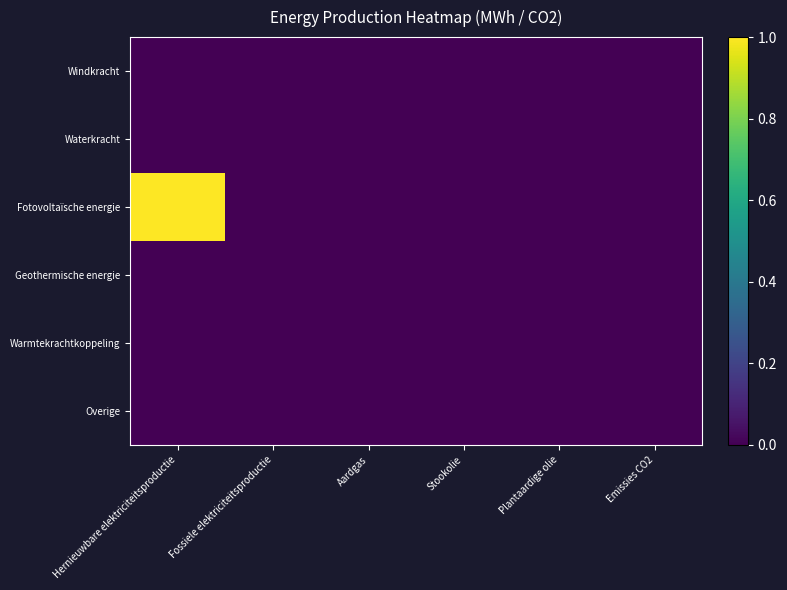

Reading right to left, what are all the values shown in this chart?

Windkracht: Emissies CO2=0	Plantaardige olie=0	Stookolie=0	Aardgas=0	Fossiele elektriciteitsproductie=0	Hernieuwbare elektriciteitsproductie=0
Waterkracht: Emissies CO2=0	Plantaardige olie=0	Stookolie=0	Aardgas=0	Fossiele elektriciteitsproductie=0	Hernieuwbare elektriciteitsproductie=0
Fotovoltaïsche energie: Emissies CO2=0	Plantaardige olie=0	Stookolie=0	Aardgas=0	Fossiele elektriciteitsproductie=0	Hernieuwbare elektriciteitsproductie=1
Geothermische energie: Emissies CO2=0	Plantaardige olie=0	Stookolie=0	Aardgas=0	Fossiele elektriciteitsproductie=0	Hernieuwbare elektriciteitsproductie=0
Warmtekrachtkoppeling: Emissies CO2=0	Plantaardige olie=0	Stookolie=0	Aardgas=0	Fossiele elektriciteitsproductie=0	Hernieuwbare elektriciteitsproductie=0
Overige: Emissies CO2=0	Plantaardige olie=0	Stookolie=0	Aardgas=0	Fossiele elektriciteitsproductie=0	Hernieuwbare elektriciteitsproductie=0